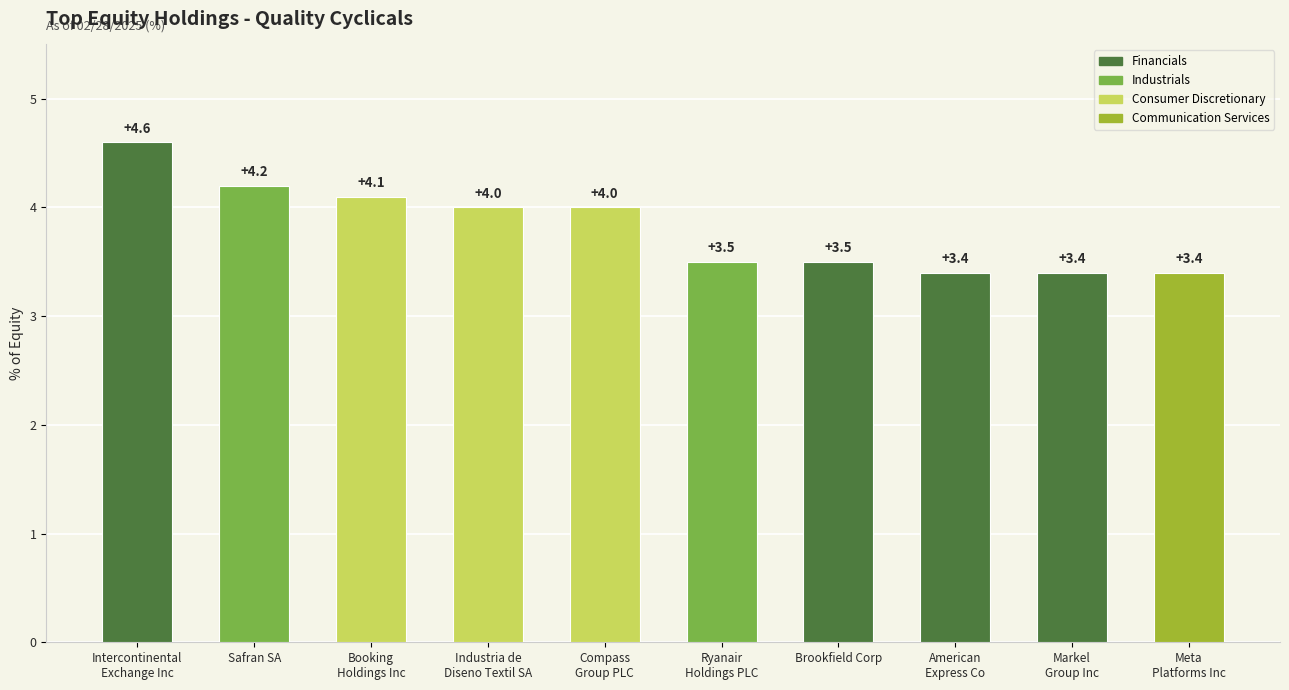

At which category does the chart reach its peak across all series?

Intercontinental
Exchange Inc